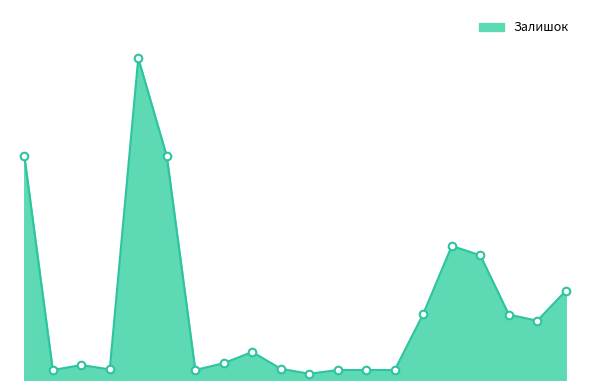

Does the chart have visible grid lines?

No